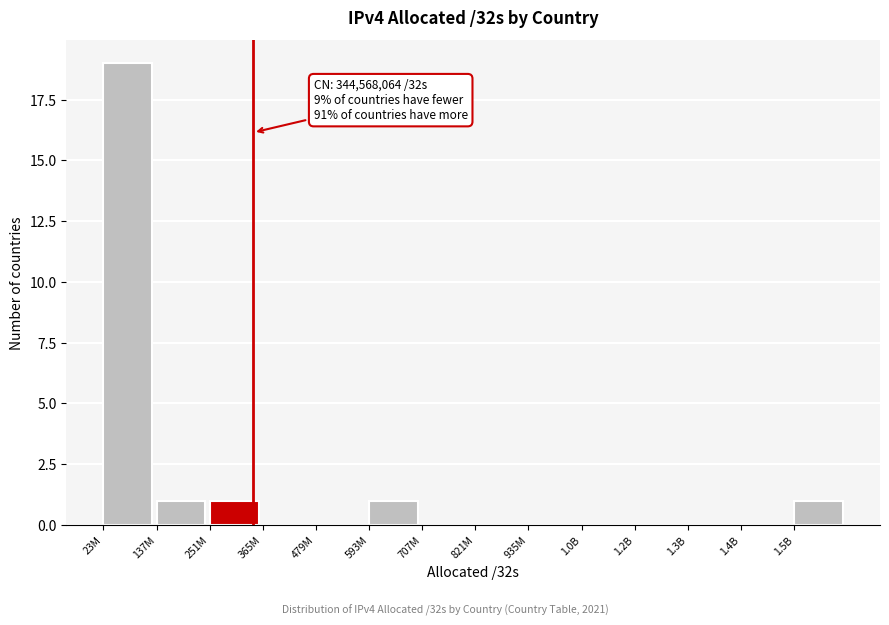

Reading left to right, what are all the values shown in this chart?

23M=19	137M=1	251M=1	365M=0	479M=0	593M=1	707M=0	821M=0	935M=0	1.0B=0	1.2B=0	1.3B=0	1.4B=0	1.5B=1